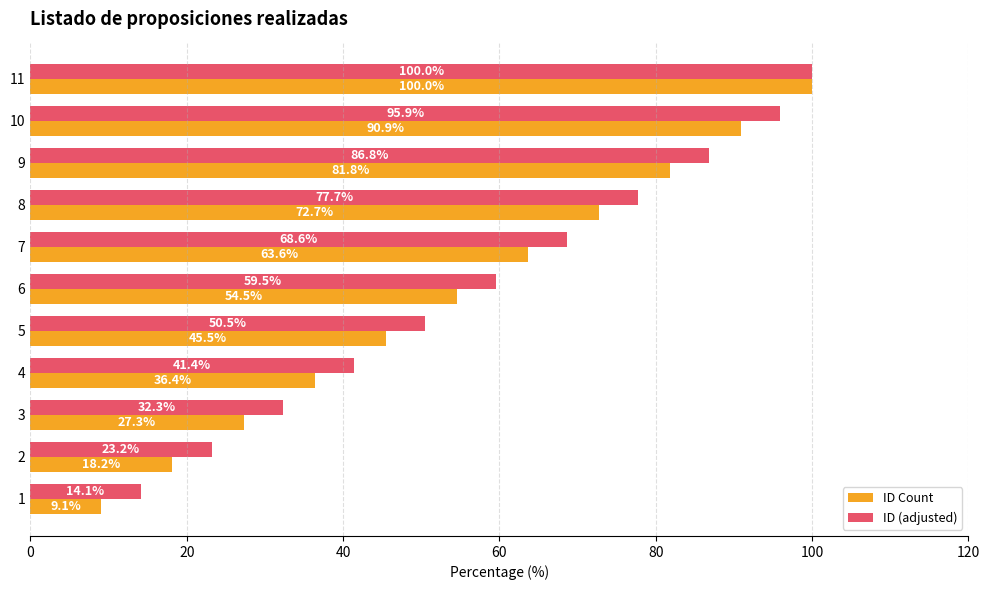

Which series has the largest total across all categories?

ID (adjusted)